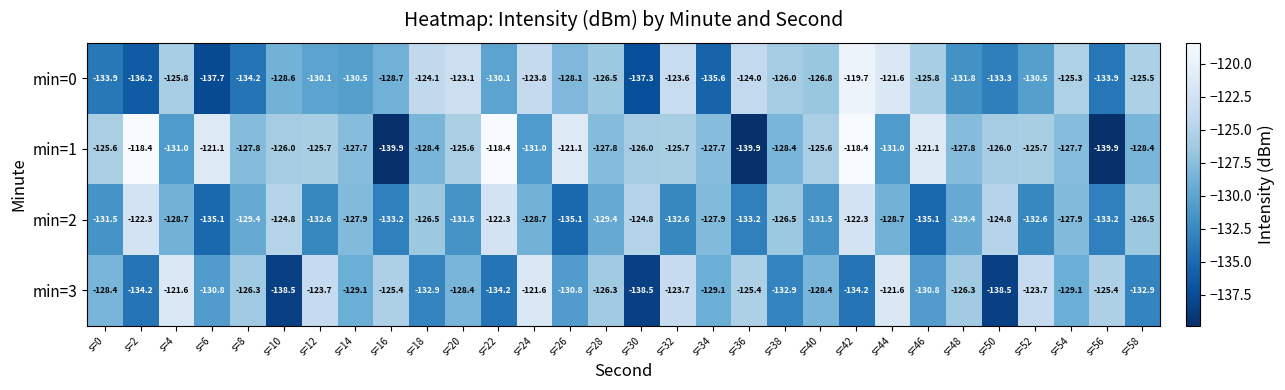

At which category is the sum across all series the highest?

s=42